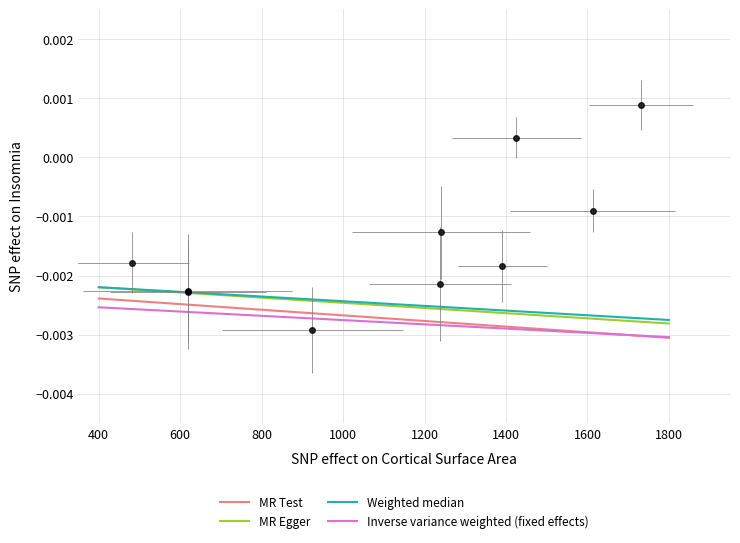

True or false: Weighted median has a value of -0.0 at 1800.

True